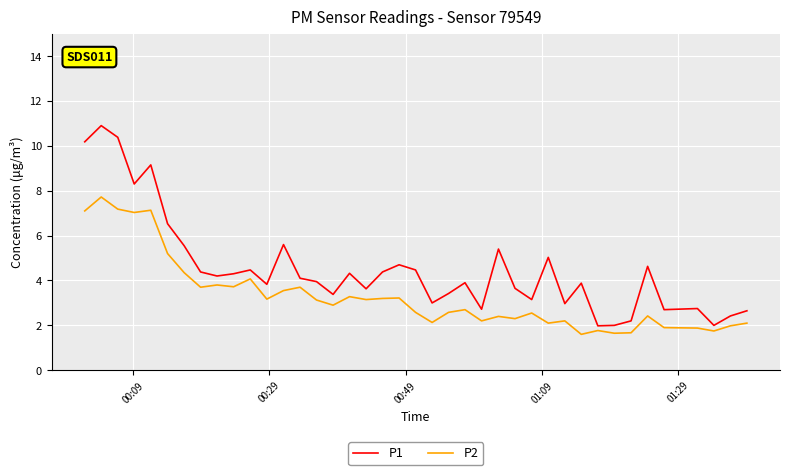

What is the difference between the maximum and minimum values in the P1 series?

8.9